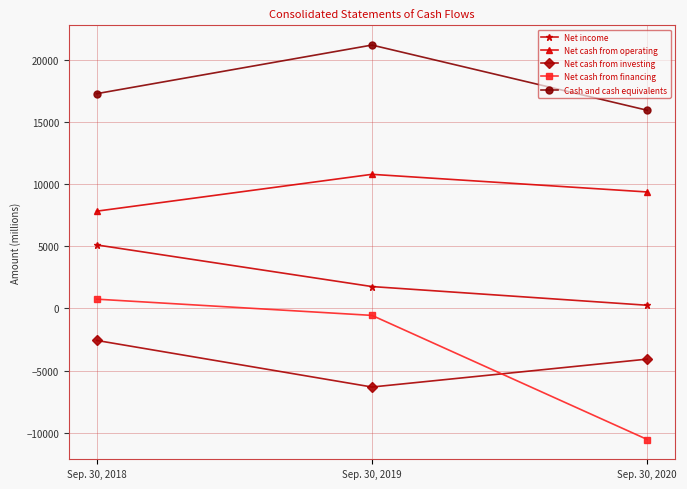

List the labels in order of Net cash from operating value, largest first.

Sep. 30, 2019, Sep. 30, 2020, Sep. 30, 2018